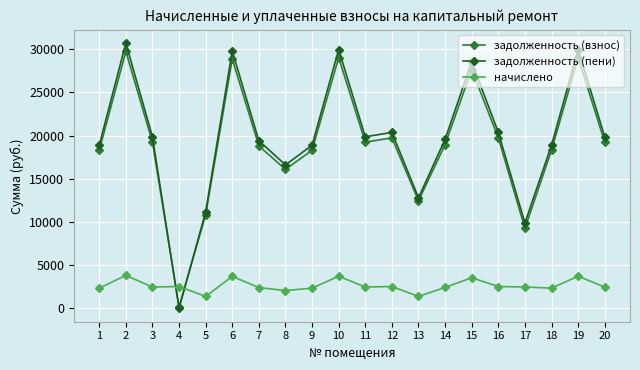

What is the average value of the начислено series?

2640.2